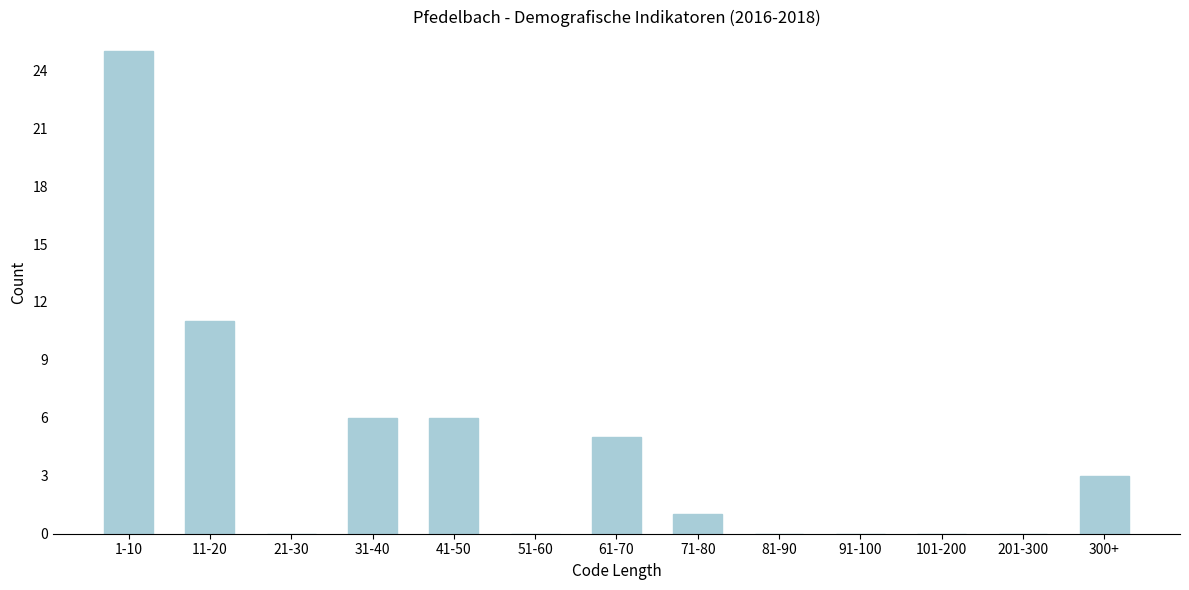

Reading left to right, list all the values displayed in this chart.

1-10=25	11-20=11	21-30=0	31-40=6	41-50=6	51-60=0	61-70=5	71-80=1	81-90=0	91-100=0	101-200=0	201-300=0	300+=3